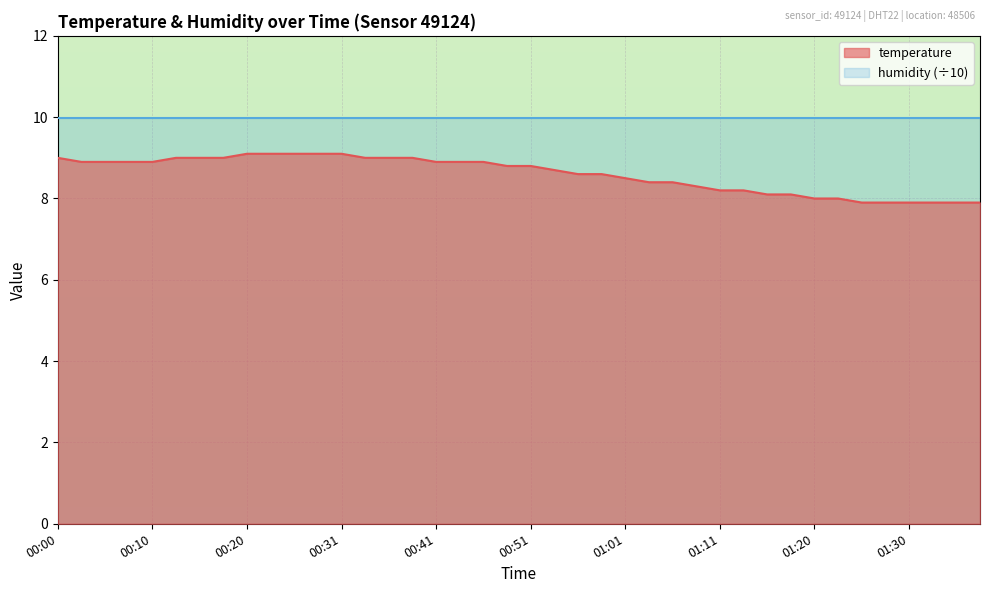

What is the maximum value shown in the chart?

10.0